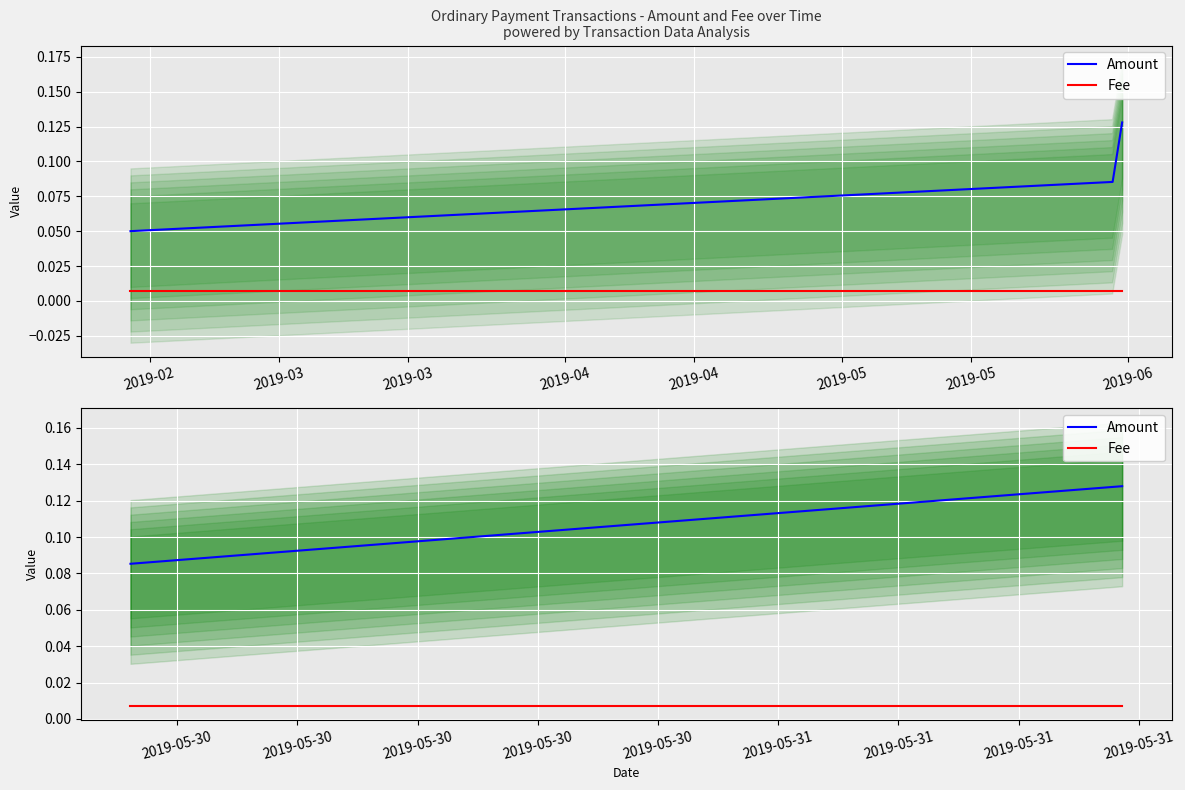

Is it true that Fee equals 0.0 at 2019-02?

True